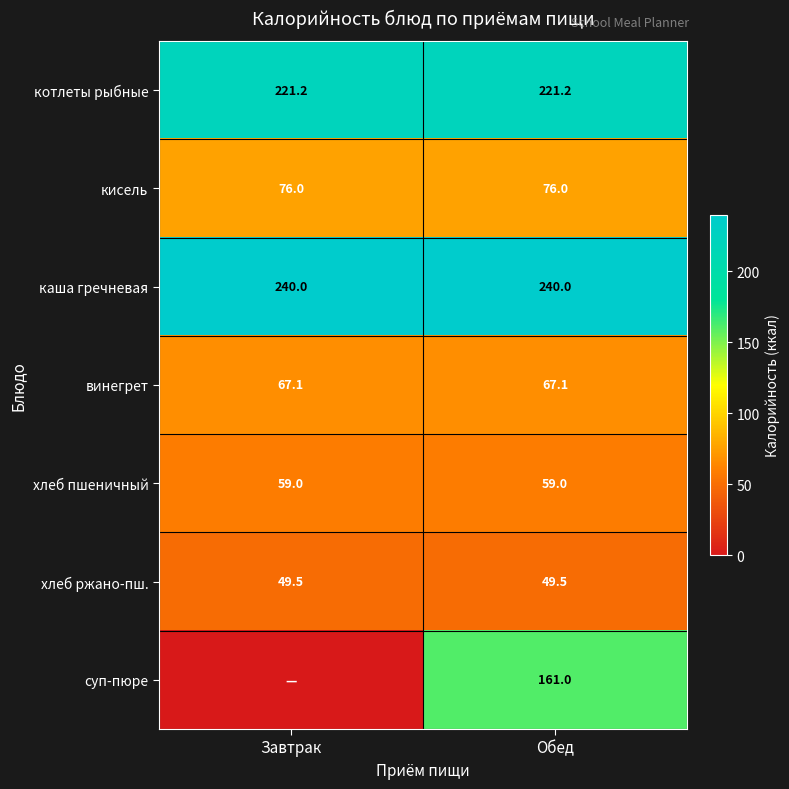

Which has a higher value, Обед or Завтрак?

Обед